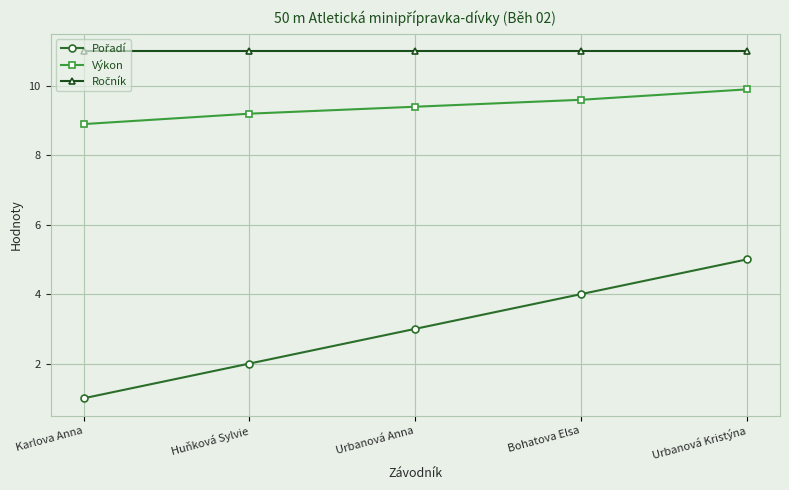

What position from the right is Bohatova Elsa?

2